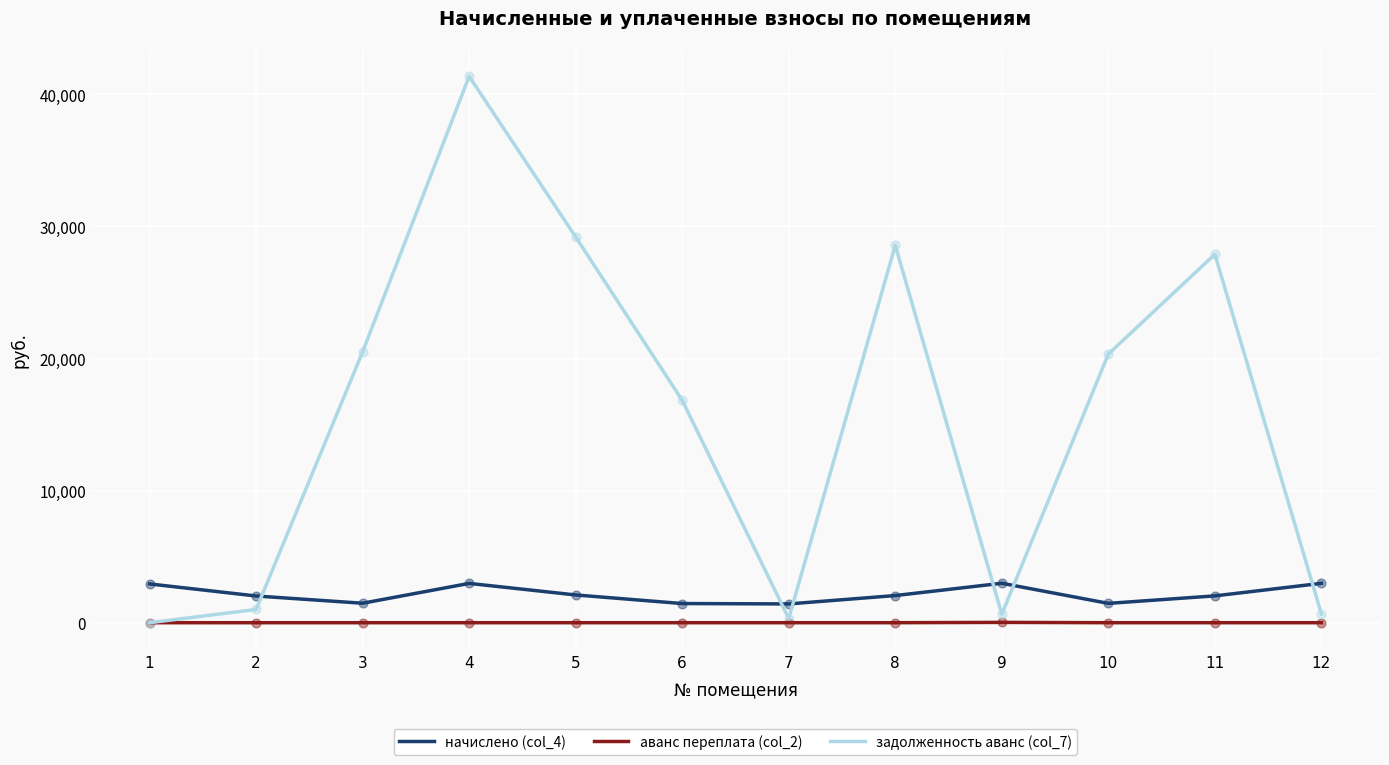

Which series has the largest range (max minus min)?

задолженность аванс (col_7)